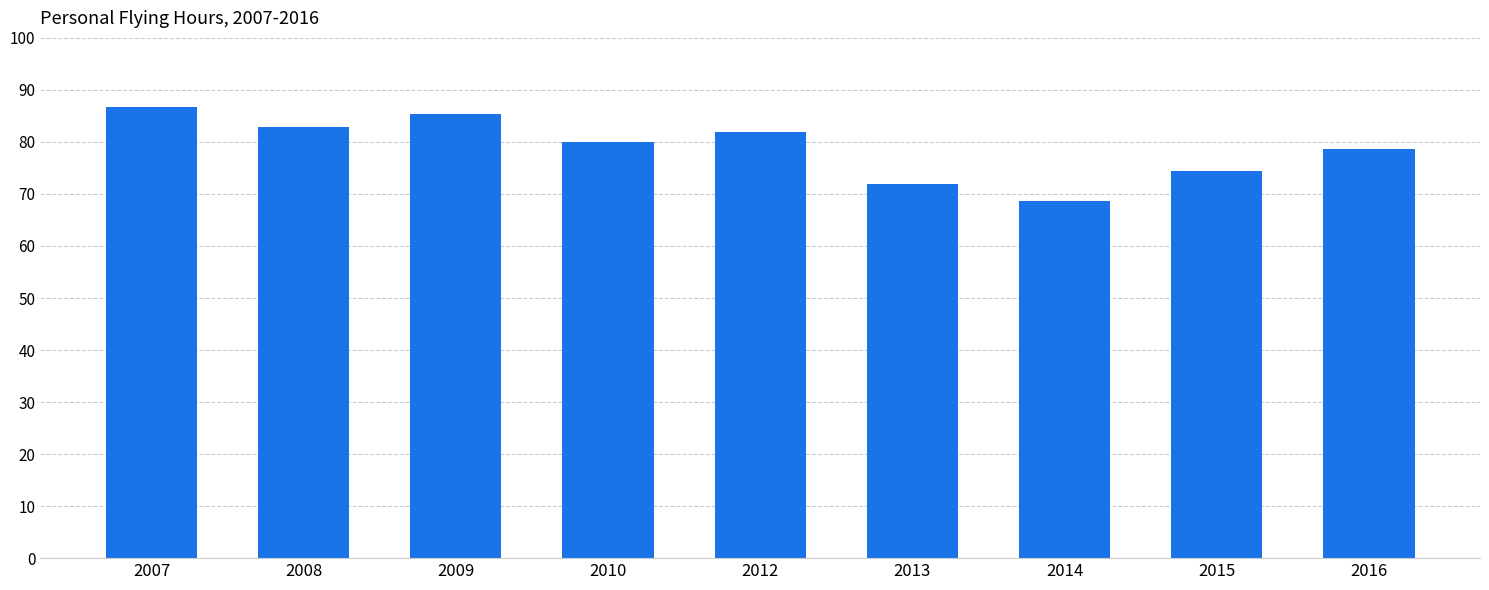

Which label corresponds to the smallest value in the chart?

2014